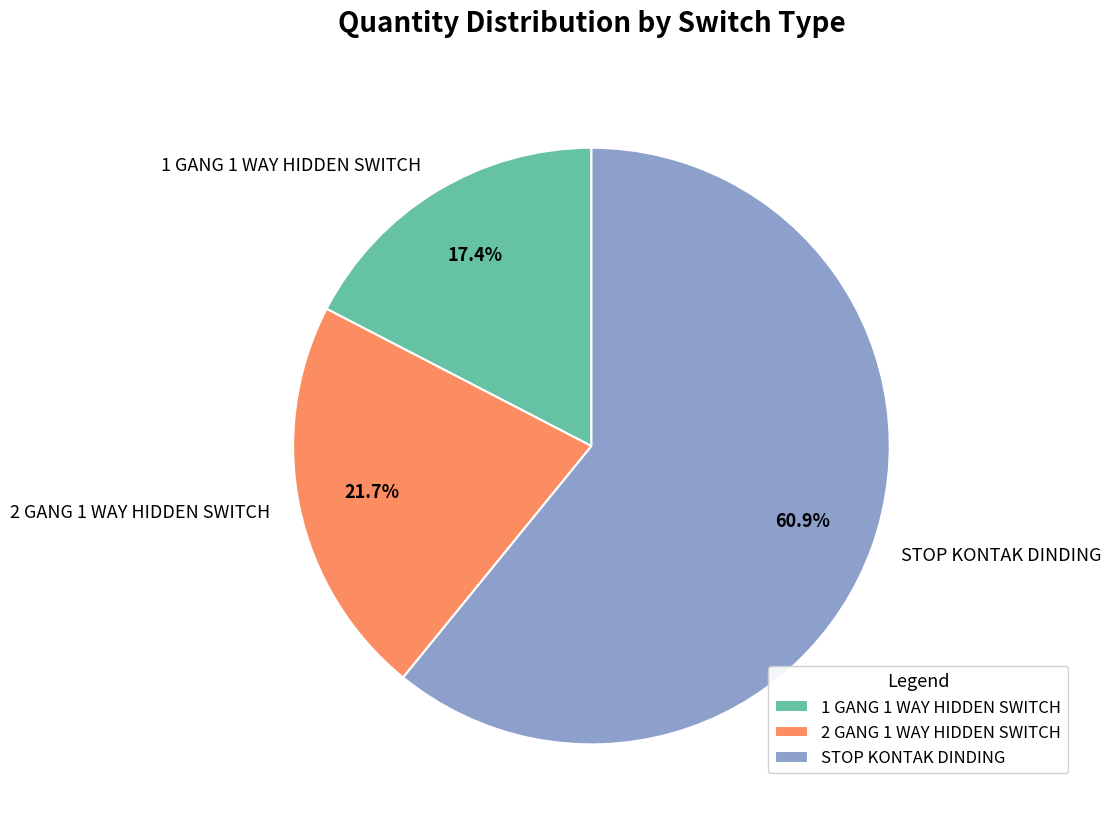

To the nearest percent, what is the difference between the 1 GANG 1 WAY HIDDEN SWITCH and 2 GANG 1 WAY HIDDEN SWITCH slice percentages?

4%